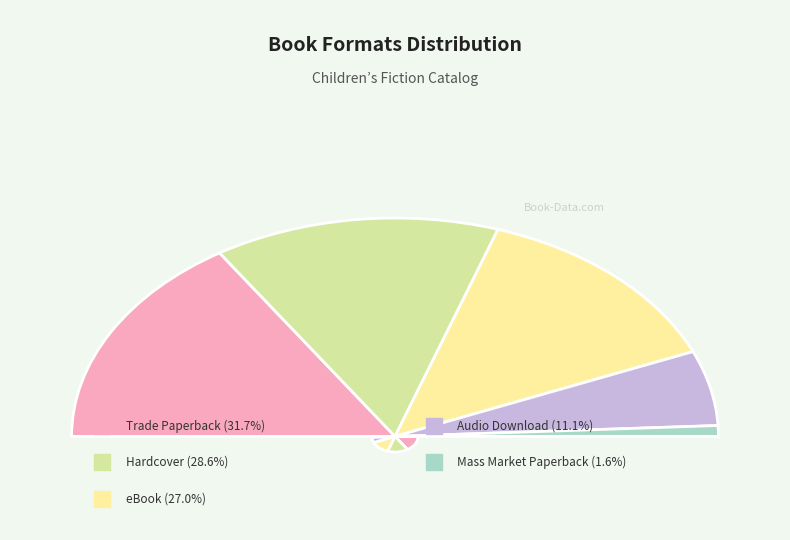

How much of the chart is everything except Audio Download?

88.9%